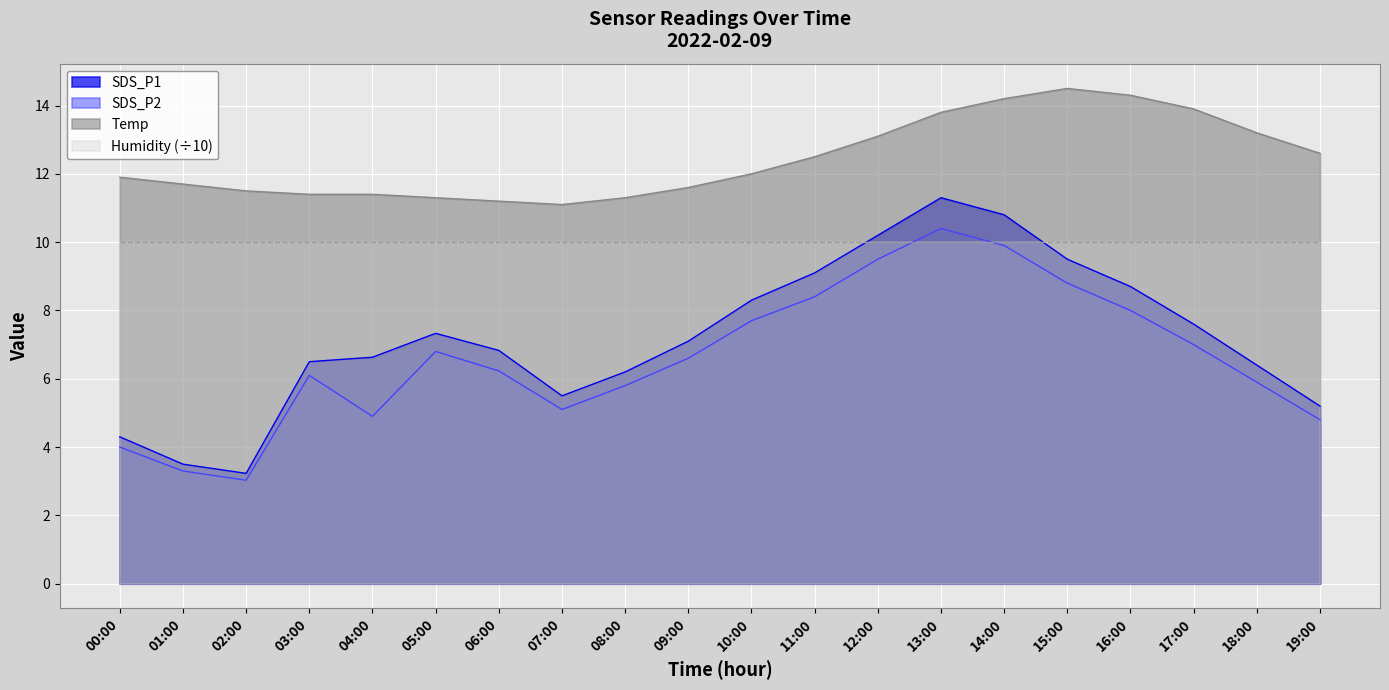

At which label does Temp reach its peak?

15:00